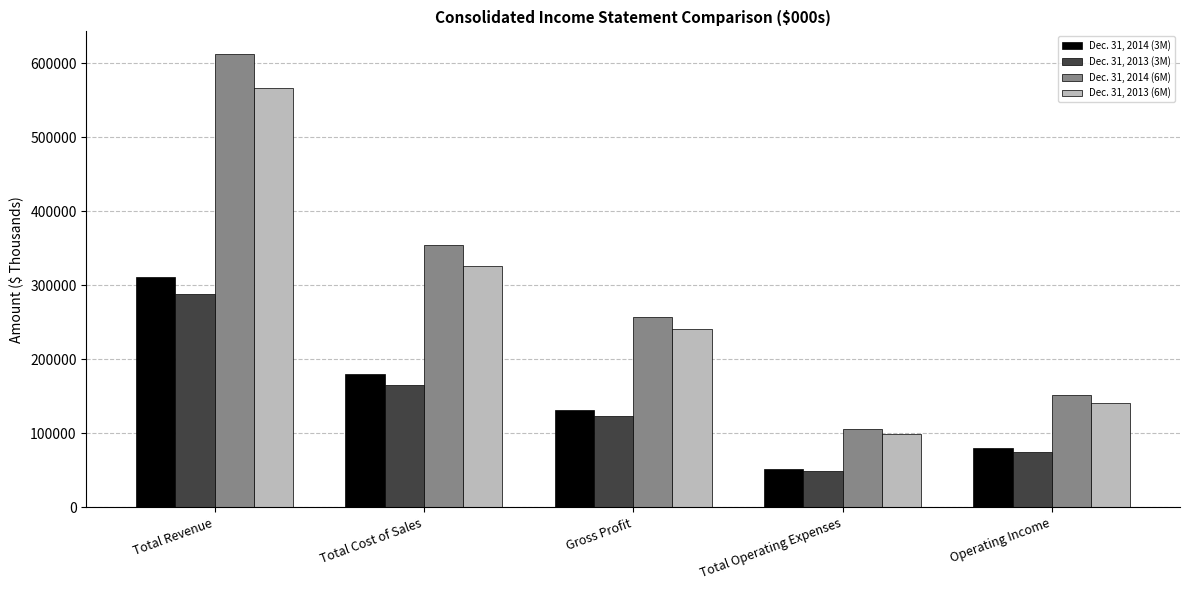

True or false: Dec. 31, 2013 (3M) has a value of 165824 at Total Cost of Sales.

True